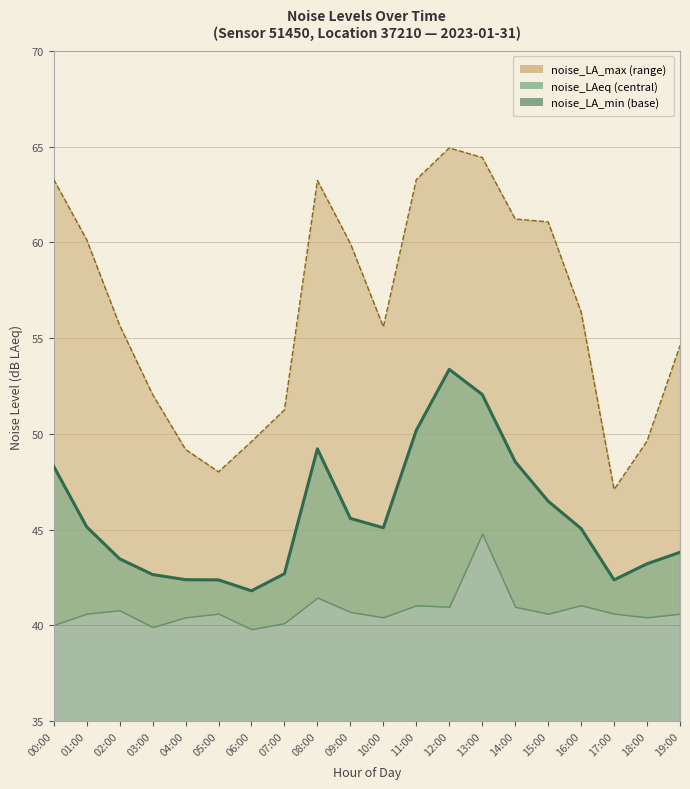

Which series has the widest spread of values?

noise_LA_max